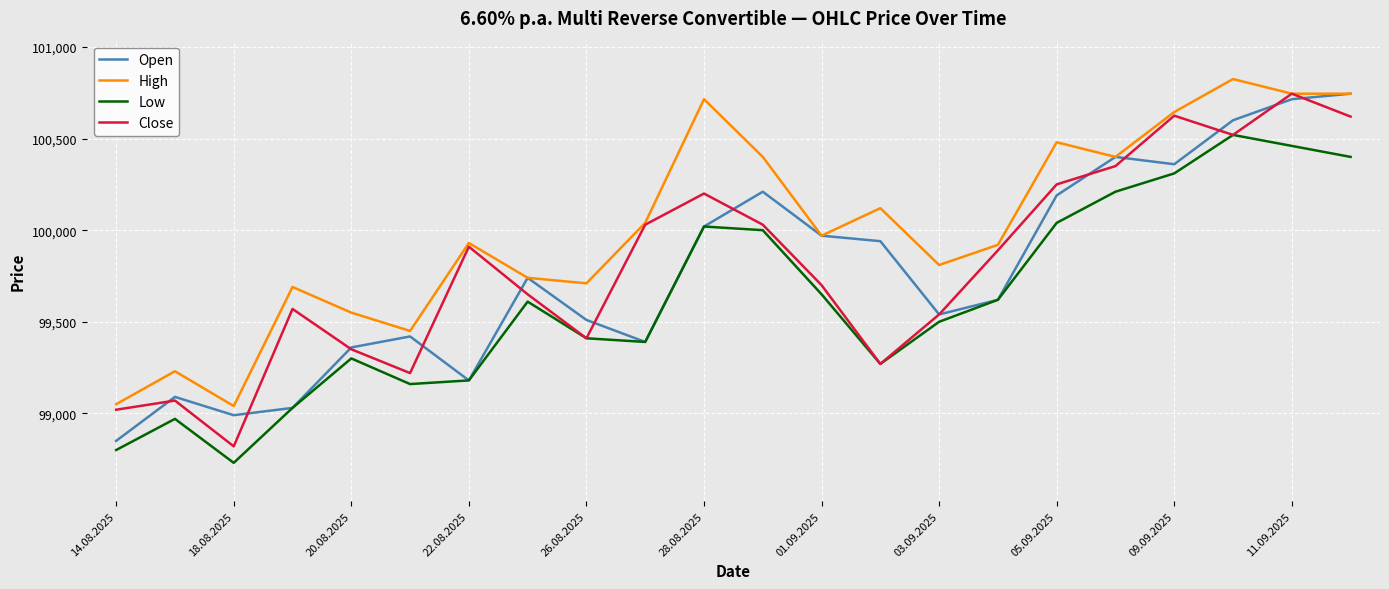

How many values in the High series are below 99970?

11